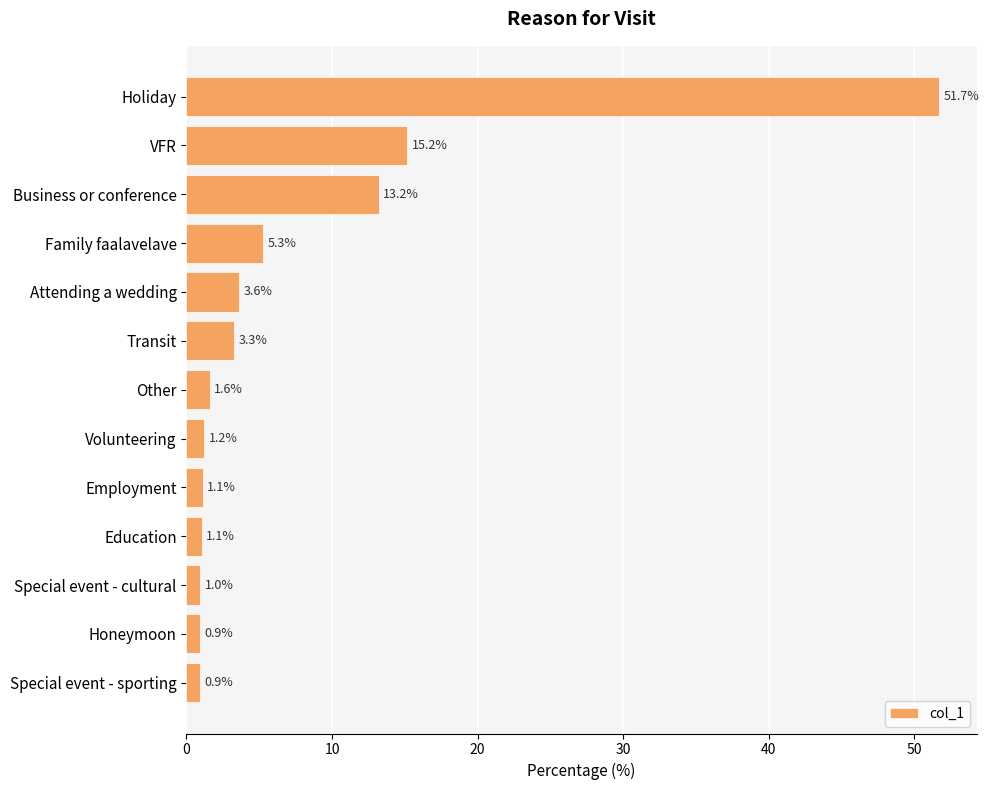

What is the approximate value at VFR?

15.2